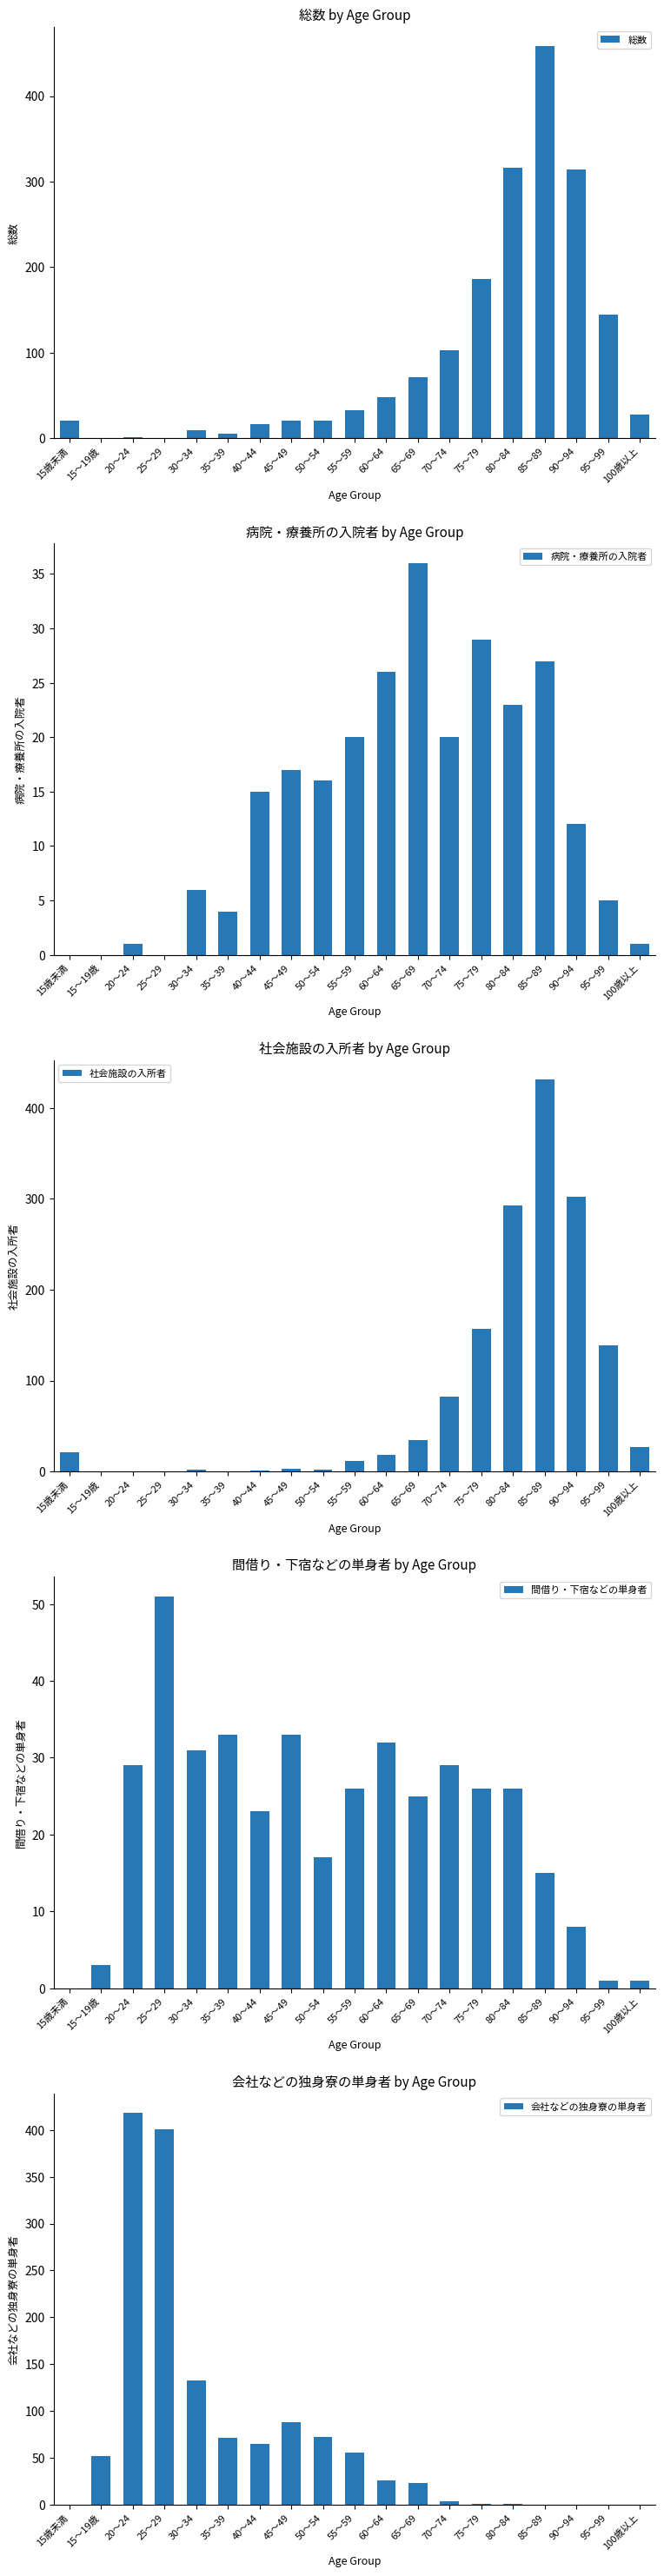

What is the maximum value for 病院・療養所の入院者?

36